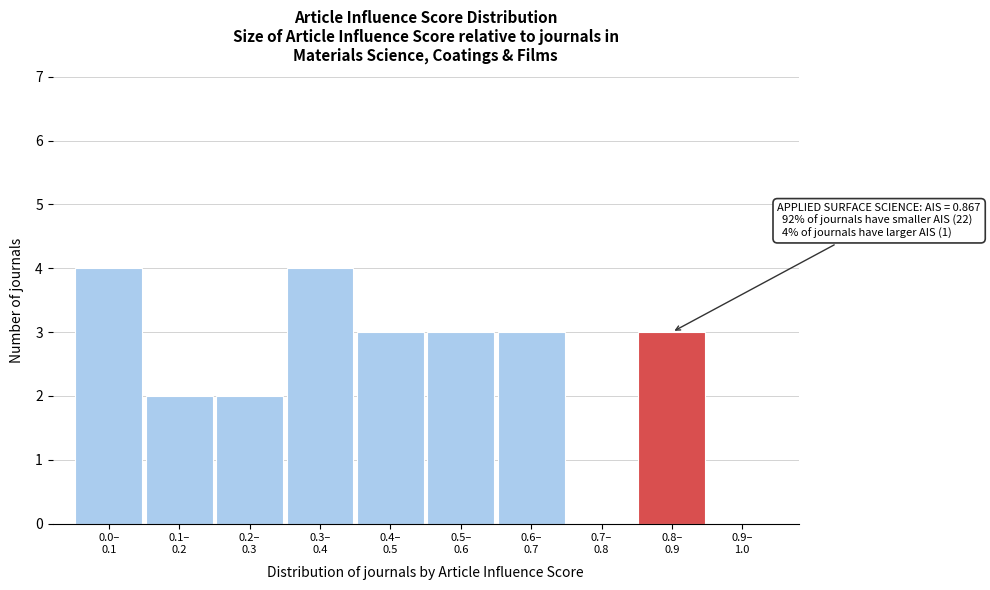

What is the sum of all values?

24